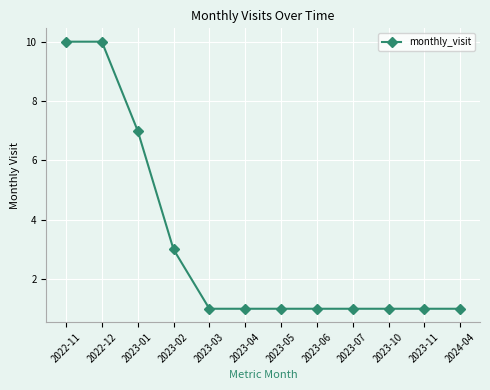

True or false: the data shows 0 at 2024-04.

False